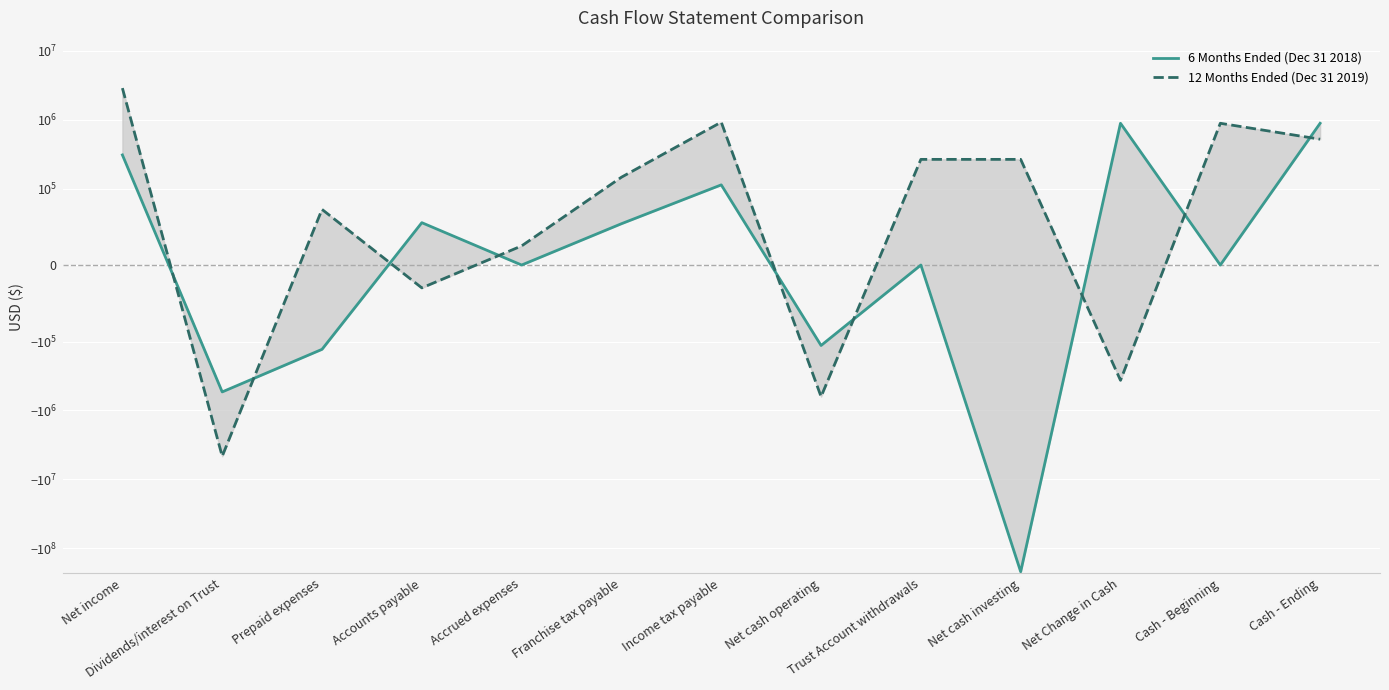

At which label does 12 Months Ended (Dec 31 2019) first exceed 146050?

Net income